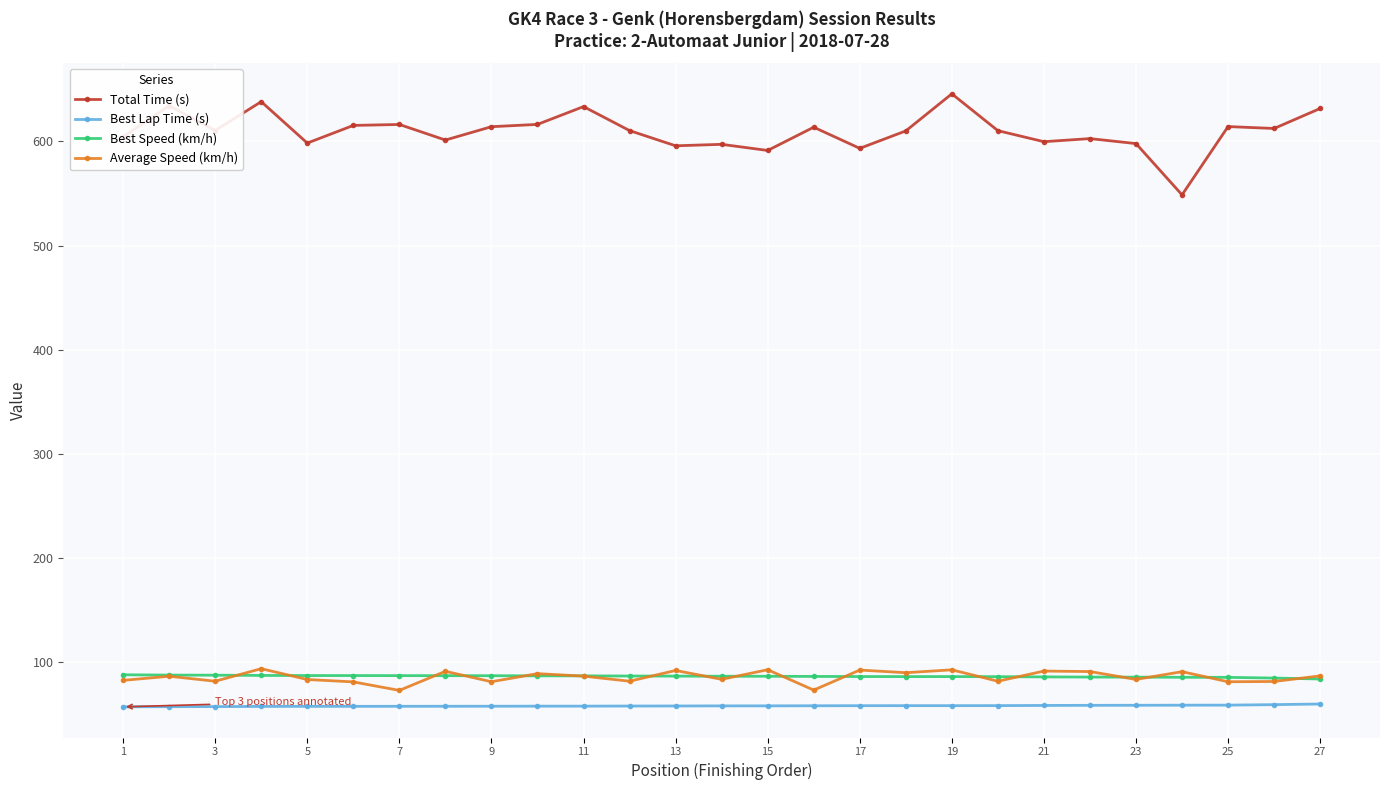

Which series has the widest spread of values?

Total Time (s)